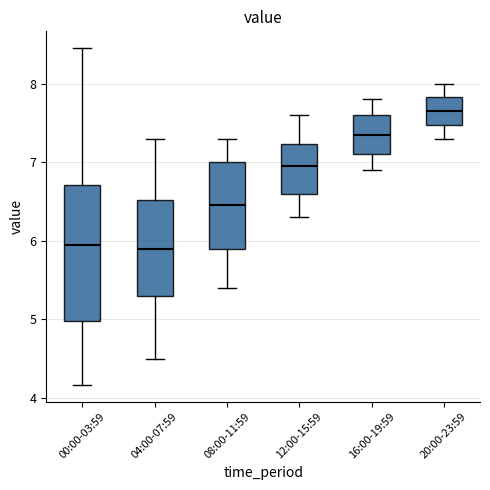

Which box is the tallest, from its lower edge to its upper edge?

00:00-03:59